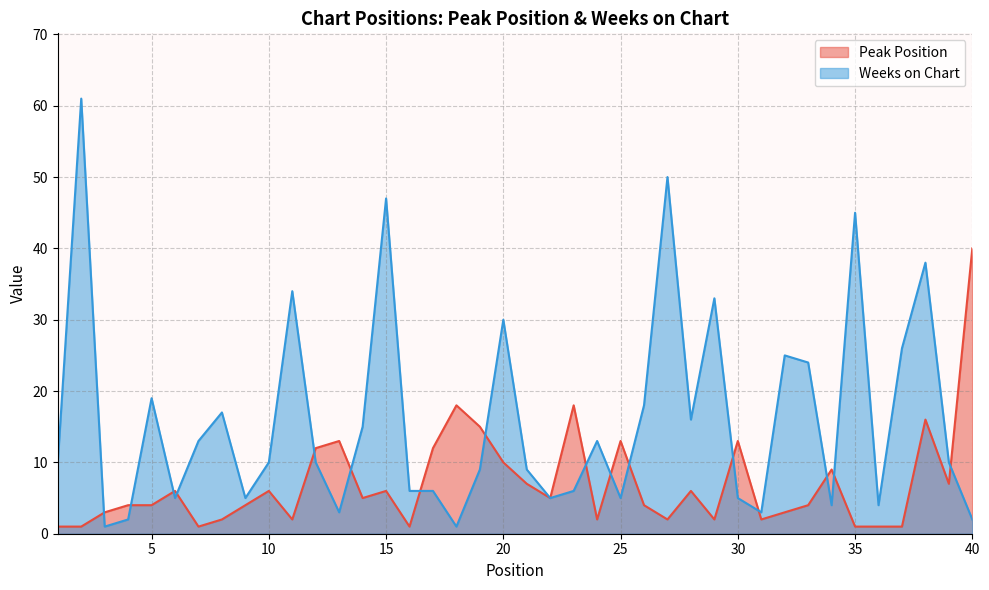

Where does the Peak Position series first go above 5?

6